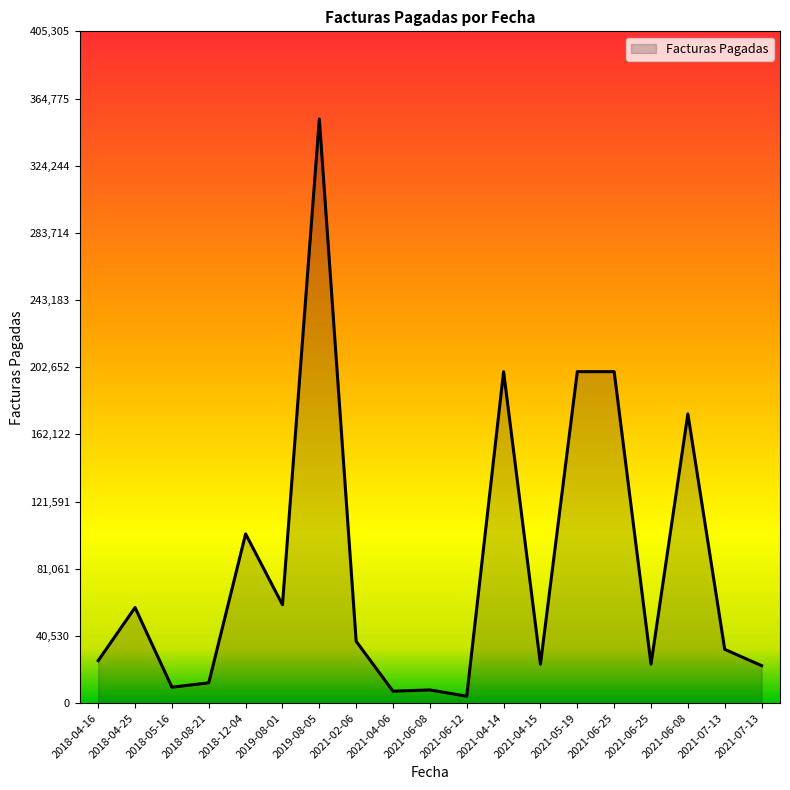

How many lines are shown in the chart?

1